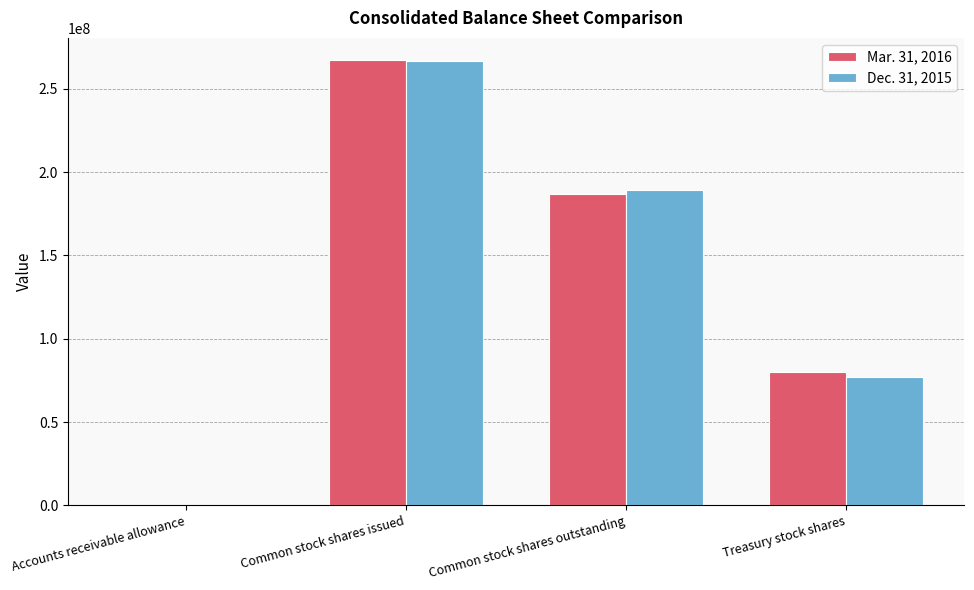

Between Common stock shares issued and Common stock shares outstanding, which series saw the biggest shift?

Mar. 31, 2016